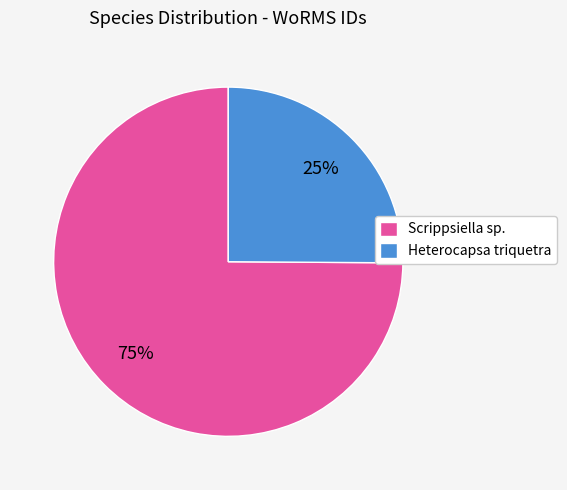

Count the number of slices in the pie.

2